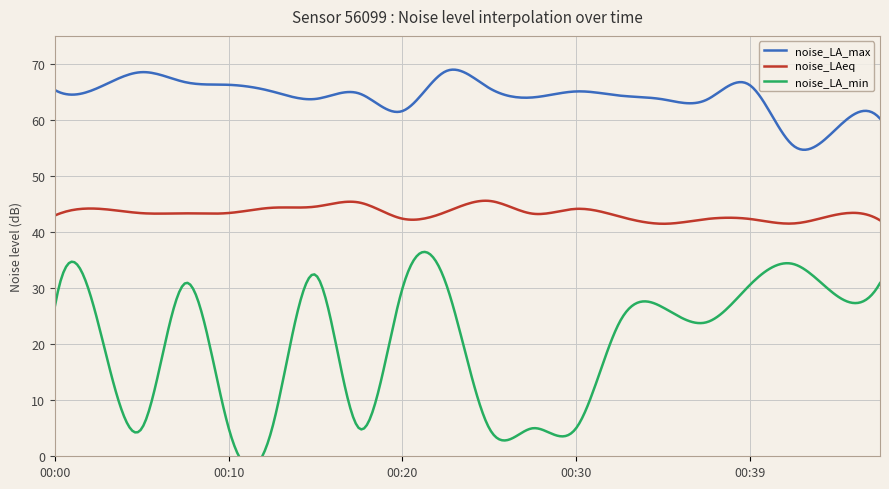

Which series has the widest spread of values?

noise_LA_min